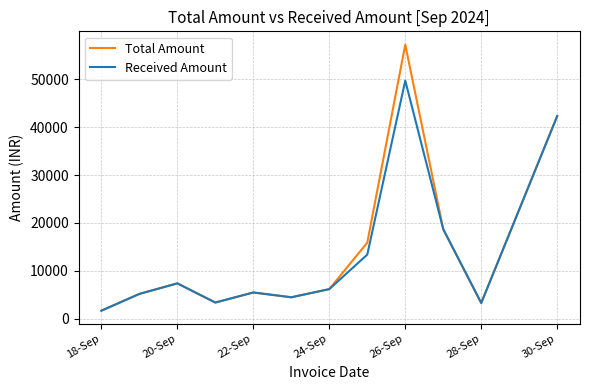

Which series has the widest spread of values?

Total Amount